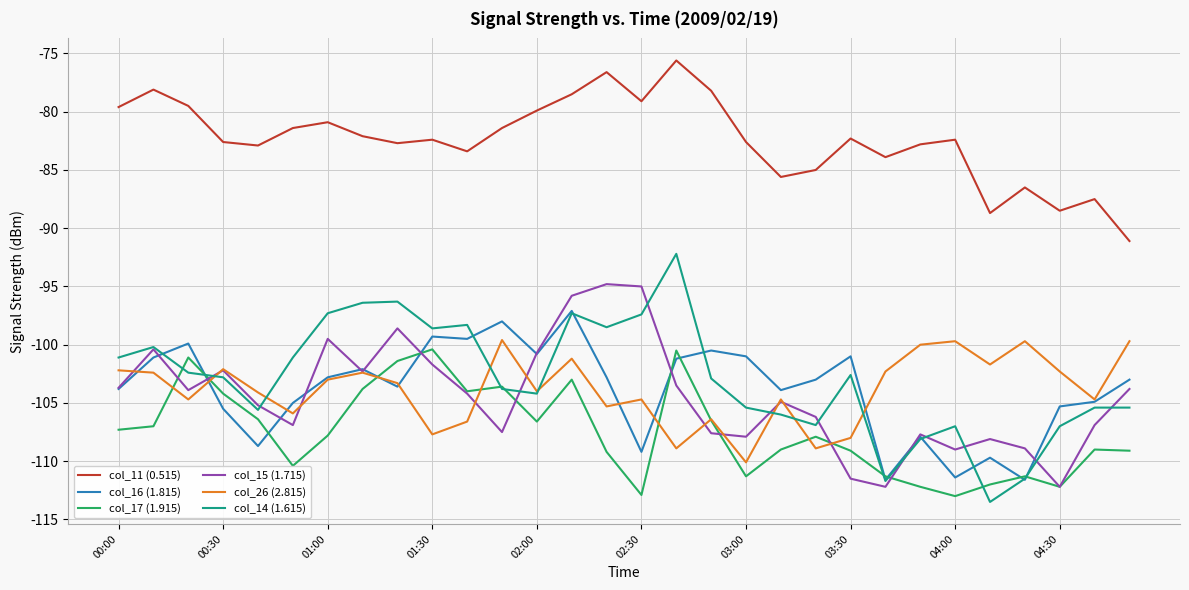

Which series has the largest total across all categories?

col_11 (0.515)